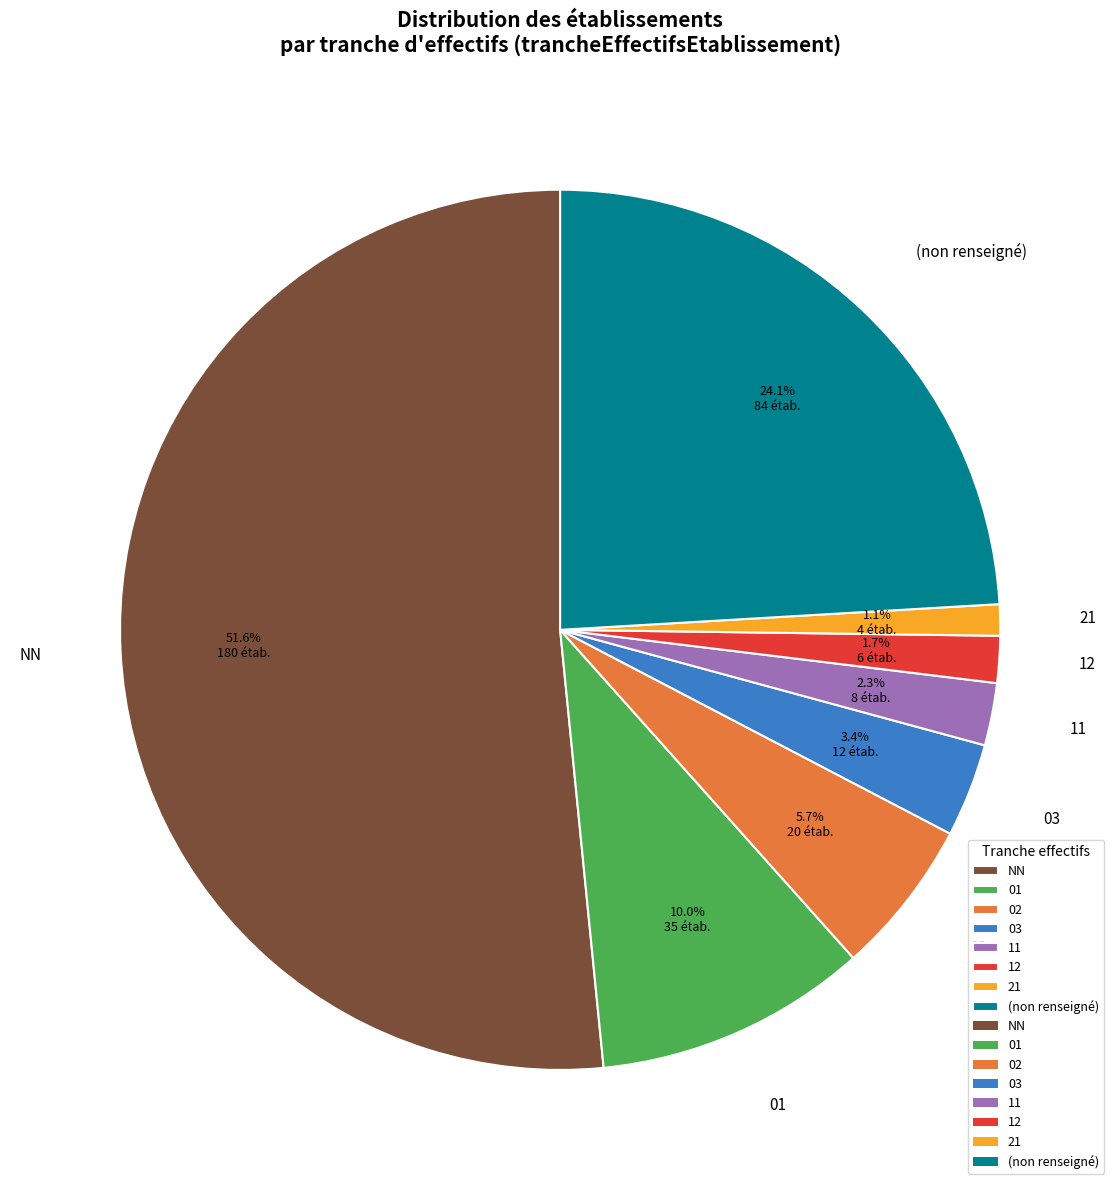

Which category has the smallest portion of the pie?

21